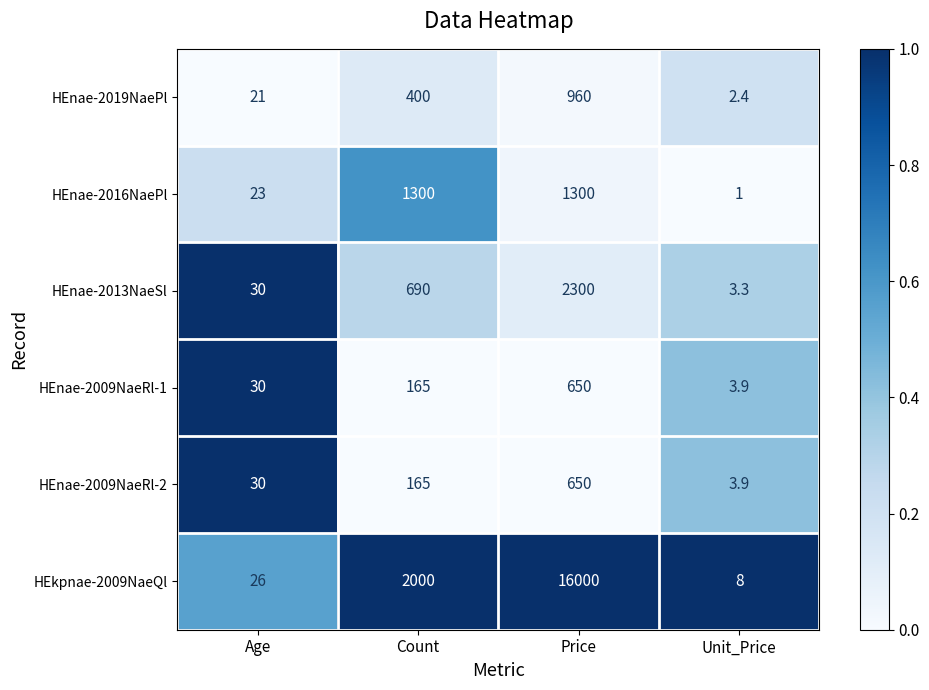

Reading left to right, extract all data points from this chart.

HEnae-2019NaePl: Age=21.0	Count=400.0	Price=960.0	Unit_Price=2.4
HEnae-2016NaePl: Age=23.0	Count=1300.0	Price=1300.0	Unit_Price=1.0
HEnae-2013NaeSl: Age=30.0	Count=690.0	Price=2300.0	Unit_Price=3.3
HEnae-2009NaeRl-1: Age=30.0	Count=165.0	Price=650.0	Unit_Price=3.9
HEnae-2009NaeRl-2: Age=30.0	Count=165.0	Price=650.0	Unit_Price=3.9
HEkpnae-2009NaeQl: Age=26.0	Count=2000.0	Price=16000.0	Unit_Price=8.0